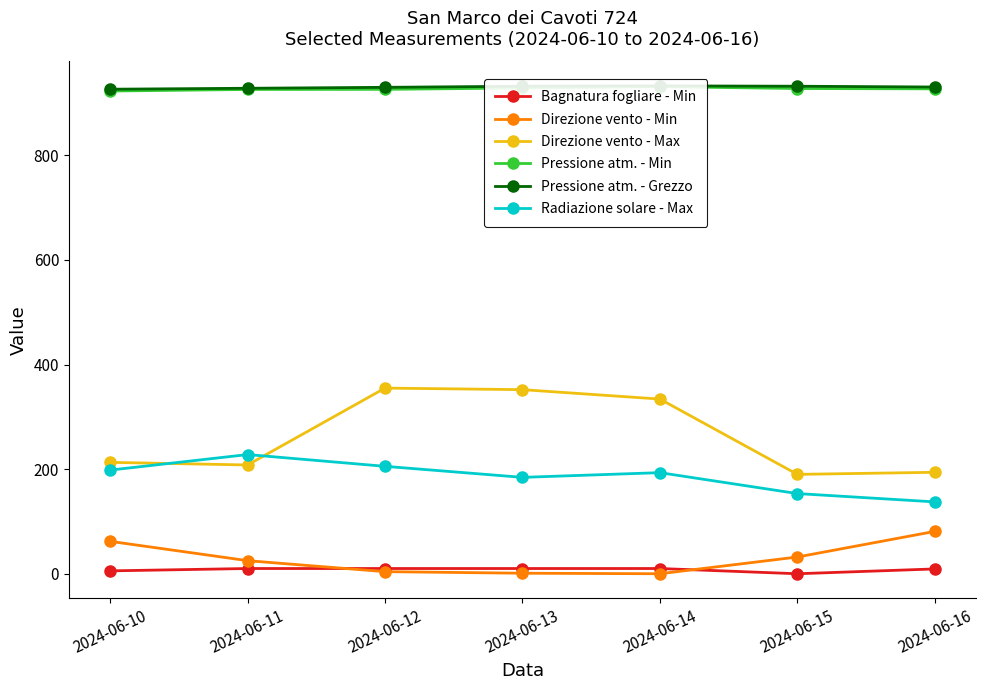

True or false: Direzione vento - Min has a value of 5.6 at 2024-06-12.

False